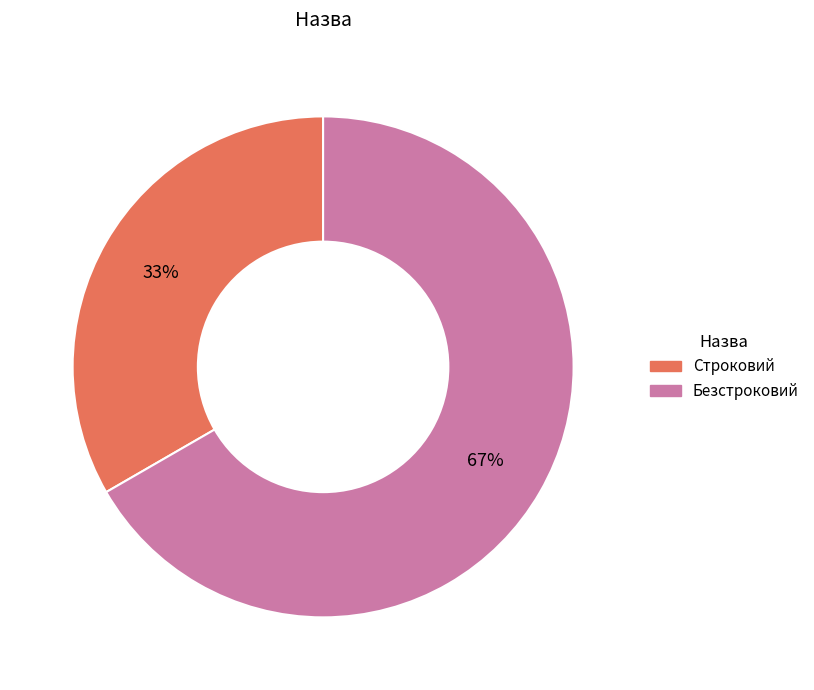

Does Безстроковий account for over 50% of the chart?

Yes